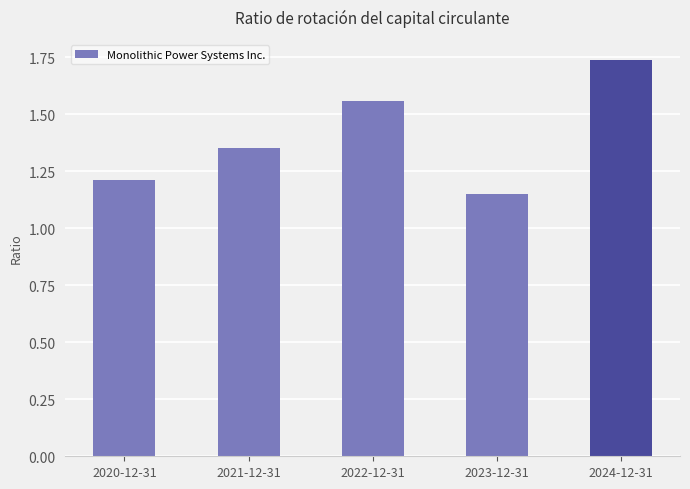

What is the ratio of the value at 2020-12-31 to the value at 2021-12-31?

0.9